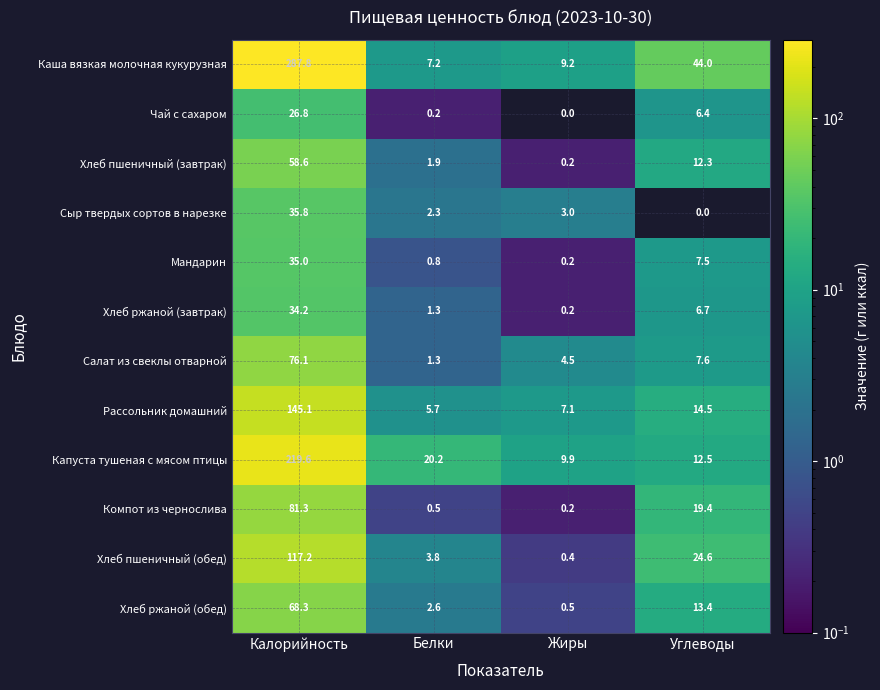

Which series has the largest total across all categories?

Каша вязкая молочная кукурузная